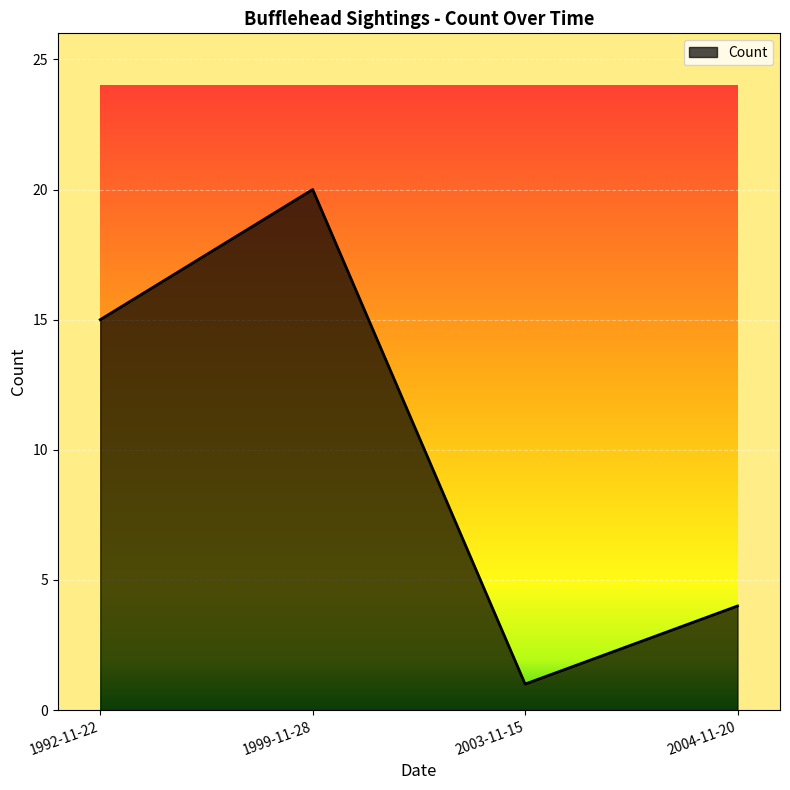

Approximately how many times larger is the value at 1992-11-22 compared to 2003-11-15?

15.0